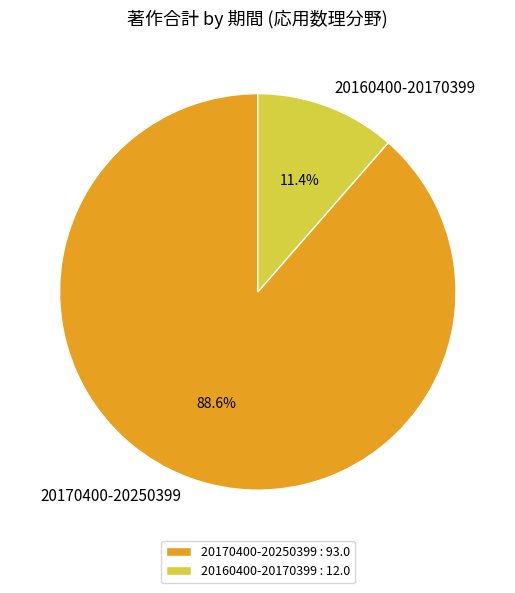

To the nearest percent, what portion does 20170400-20250399 represent?

89%